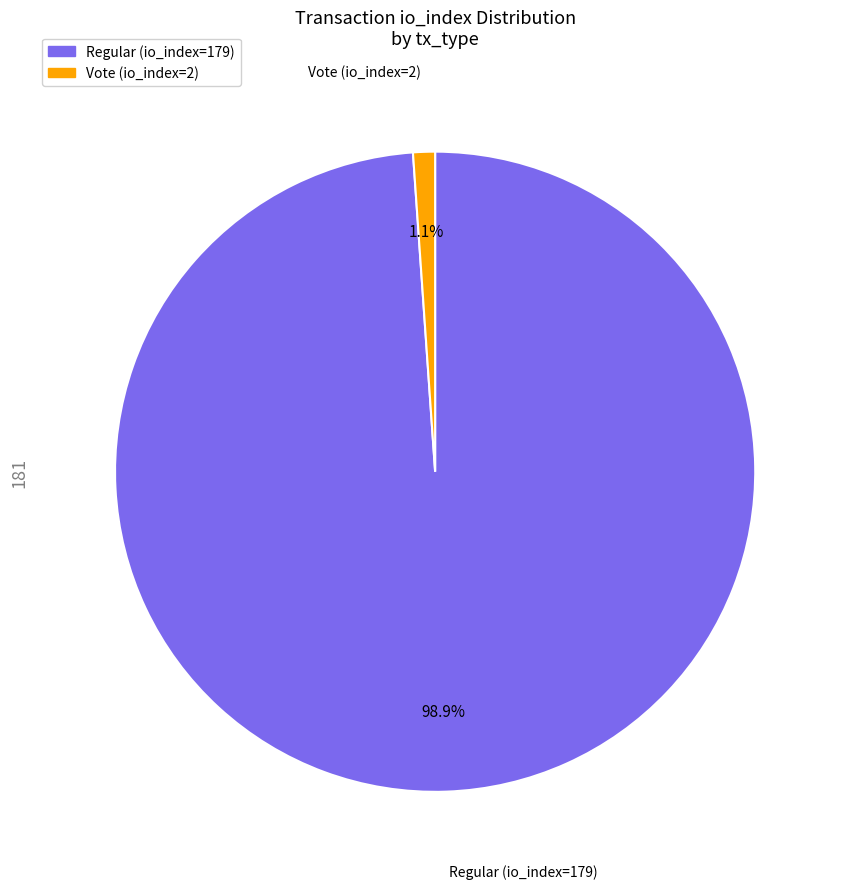

True or false: Regular (io_index=179) accounts for 87% of the total.

False